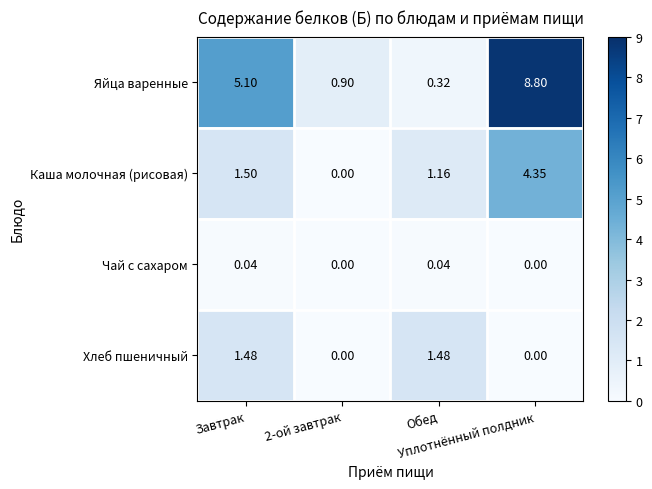

Which series has the largest total across all categories?

Яйца варенные